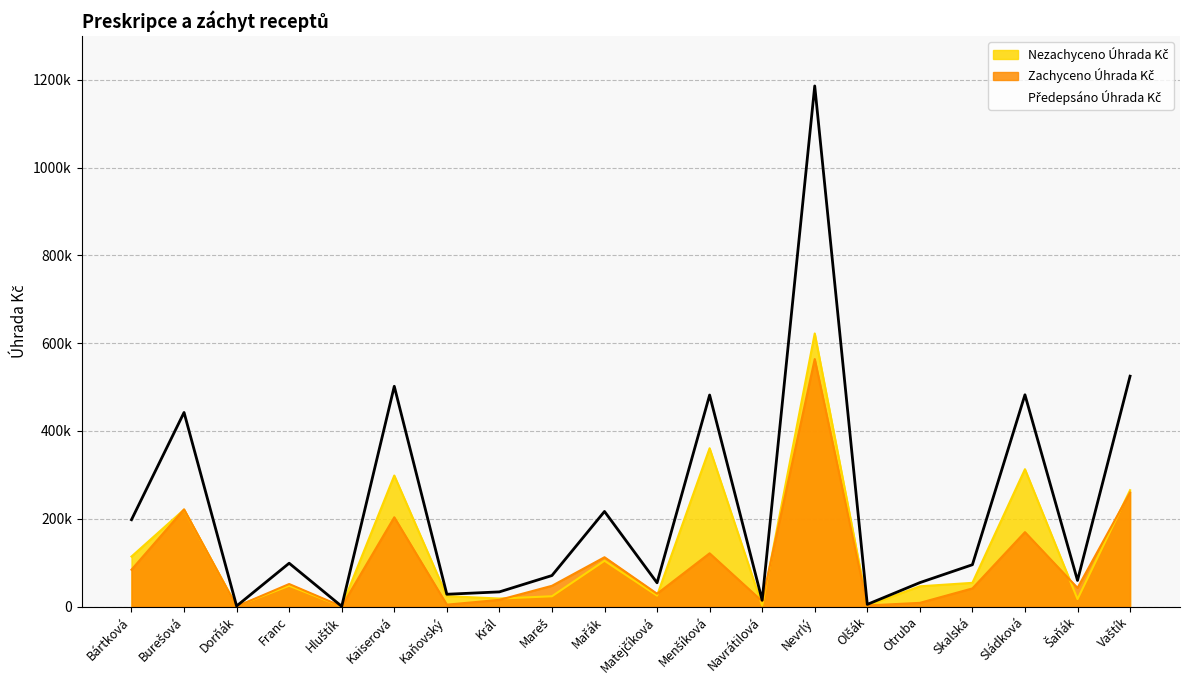

The value of Zachyceno Úhrada Kč at Otruba is 11251.1. True or false?

False